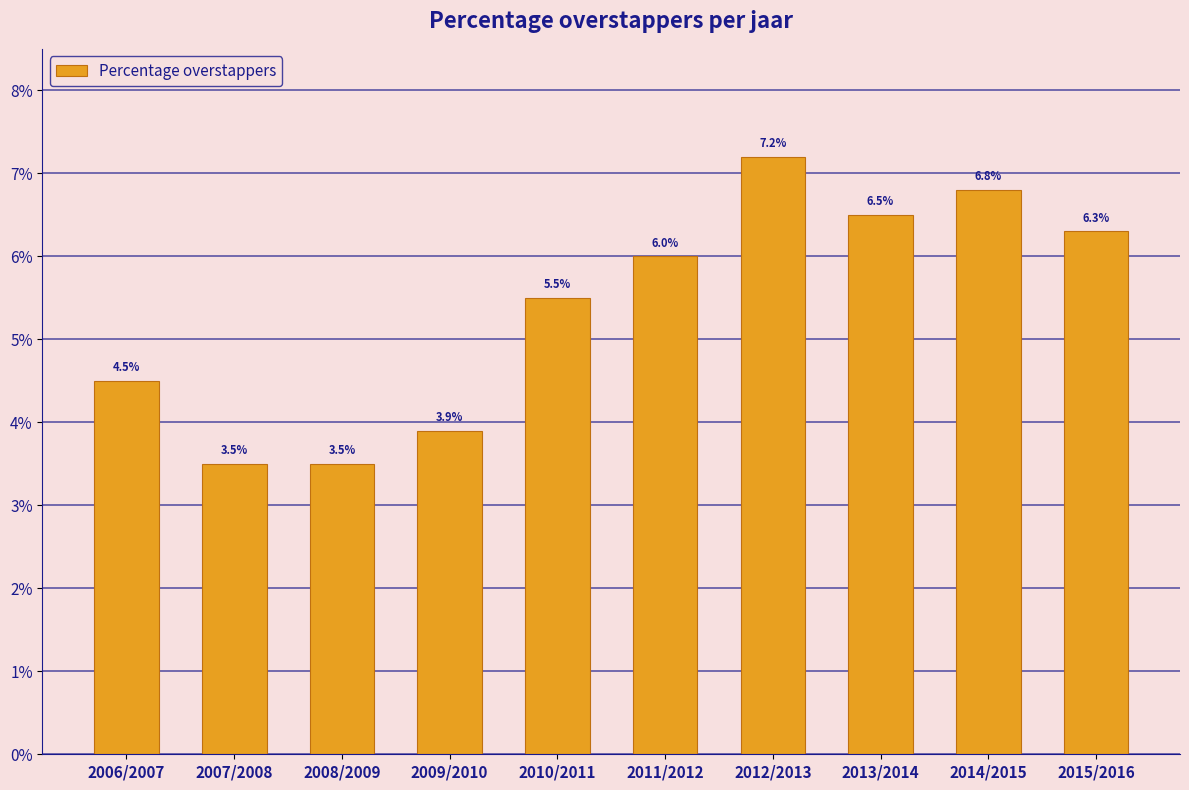

Rank the categories by value from lowest to highest.

2007/2008, 2008/2009, 2009/2010, 2006/2007, 2010/2011, 2011/2012, 2015/2016, 2013/2014, 2014/2015, 2012/2013